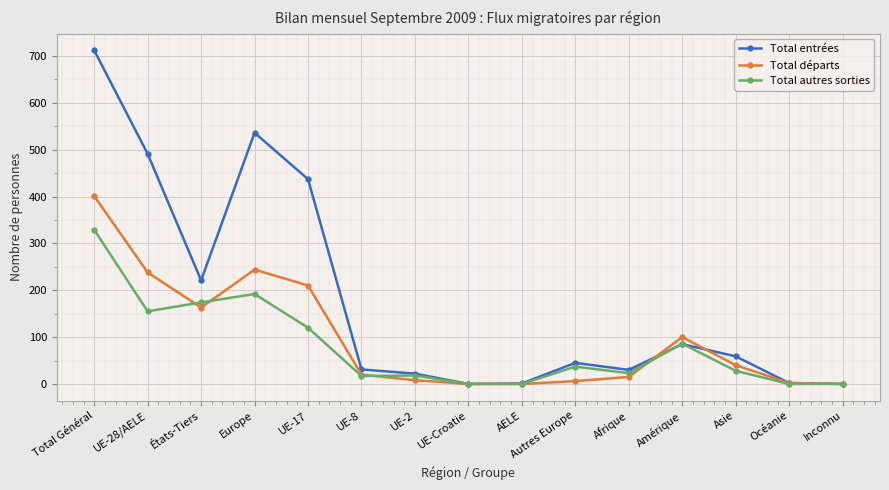

At which category does Total autres sorties reach its first local valley?

UE-28/AELE